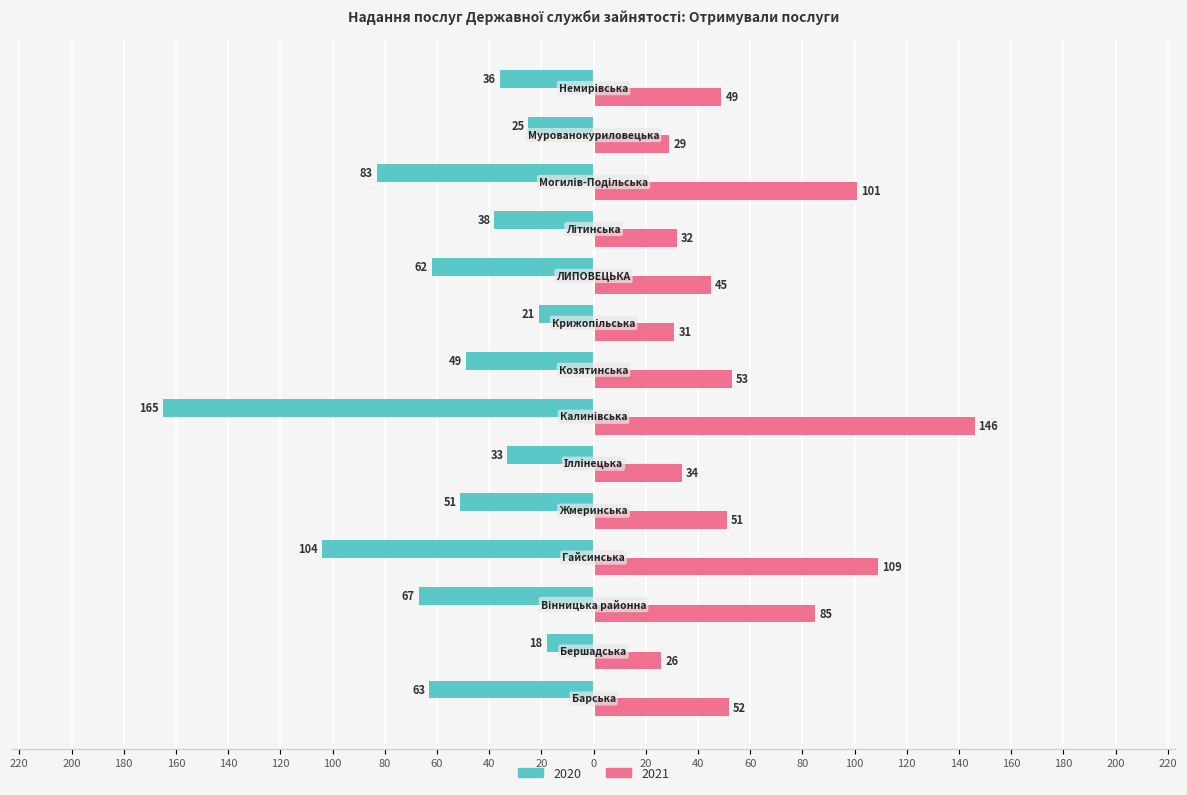

How many bars are there in each group?

2